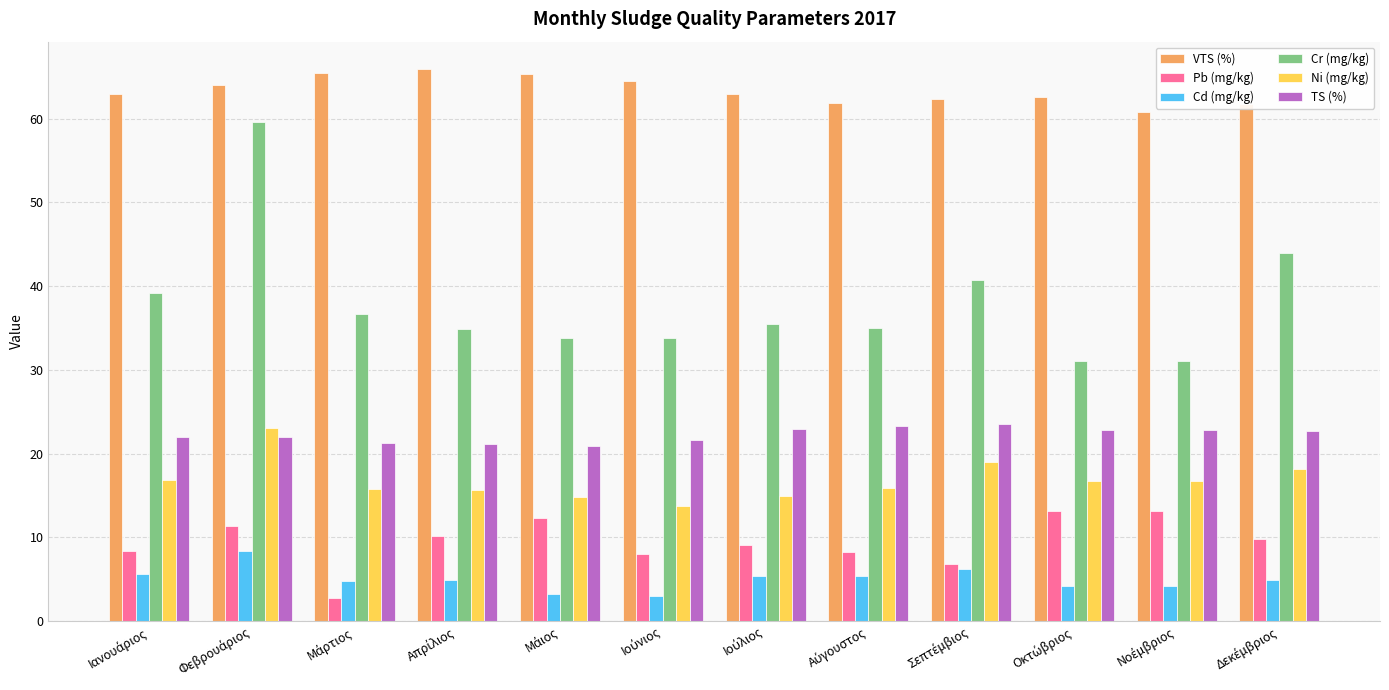

Which series has the largest total across all categories?

VTS (%)